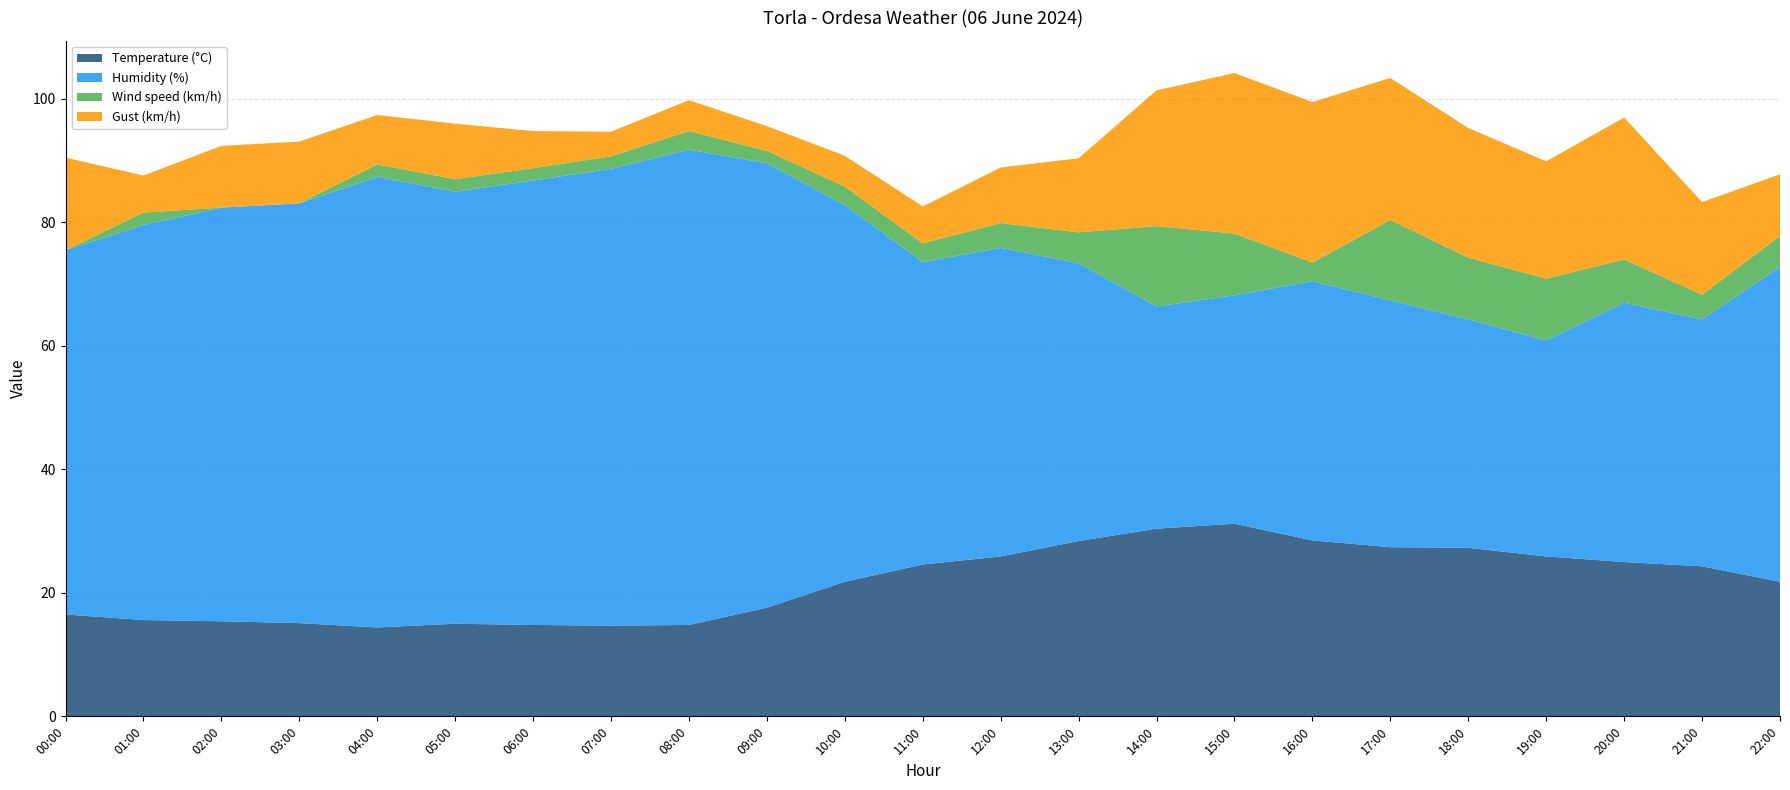

Reading left to right, list all the values displayed in this chart.

Temperature (°C): 00:00=16.5	01:00=15.6	02:00=15.4	03:00=15.1	04:00=14.4	05:00=15.0	06:00=14.8	07:00=14.7	08:00=14.8	09:00=17.6	10:00=21.8	11:00=24.6	12:00=25.9	13:00=28.4	14:00=30.4	15:00=31.2	16:00=28.5	17:00=27.4	18:00=27.3	19:00=25.9	20:00=25.0	21:00=24.3	22:00=21.8
Humidity (%): 00:00=59.0	01:00=64.0	02:00=67.0	03:00=68.0	04:00=73.0	05:00=70.0	06:00=72.0	07:00=74.0	08:00=77.0	09:00=72.0	10:00=61.0	11:00=49.0	12:00=50.0	13:00=45.0	14:00=36.0	15:00=37.0	16:00=42.0	17:00=40.0	18:00=37.0	19:00=35.0	20:00=42.0	21:00=40.0	22:00=51.0
Wind speed (km/h): 00:00=0.0	01:00=2.0	02:00=0.0	03:00=0.0	04:00=2.0	05:00=2.0	06:00=2.0	07:00=2.0	08:00=3.0	09:00=2.0	10:00=3.0	11:00=3.0	12:00=4.0	13:00=5.0	14:00=13.0	15:00=10.0	16:00=3.0	17:00=13.0	18:00=10.0	19:00=10.0	20:00=7.0	21:00=4.0	22:00=5.0
Gust (km/h): 00:00=15.0	01:00=6.0	02:00=10.0	03:00=10.0	04:00=8.0	05:00=9.0	06:00=6.0	07:00=4.0	08:00=5.0	09:00=4.0	10:00=5.0	11:00=6.0	12:00=9.0	13:00=12.0	14:00=22.0	15:00=26.0	16:00=26.0	17:00=23.0	18:00=21.0	19:00=19.0	20:00=23.0	21:00=15.0	22:00=10.0